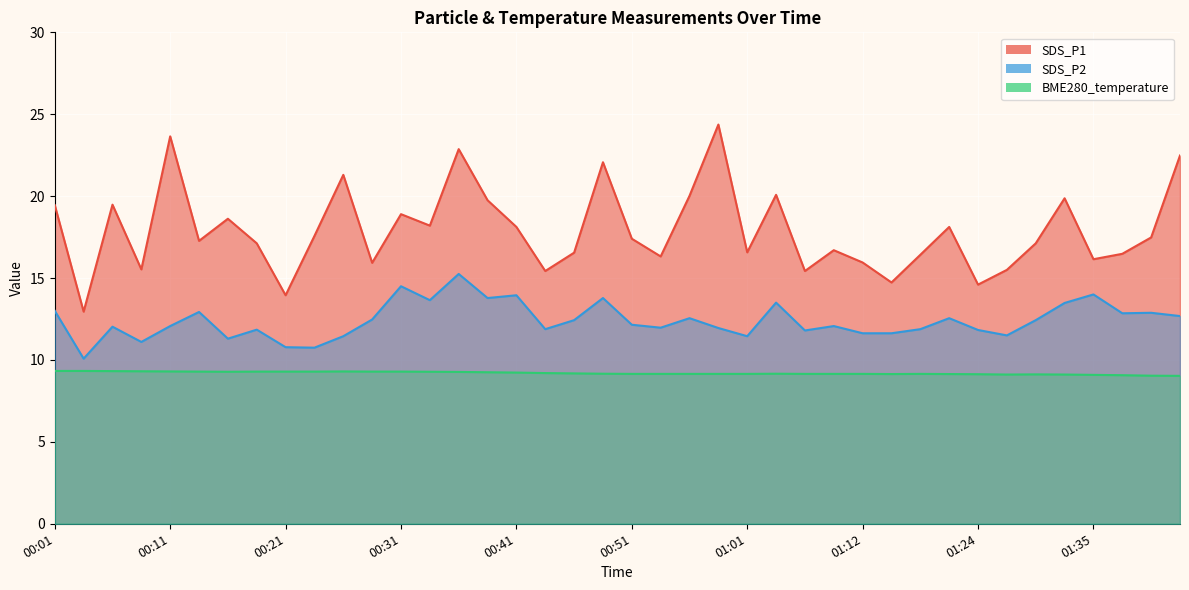

Which series has the largest range (max minus min)?

SDS_P1